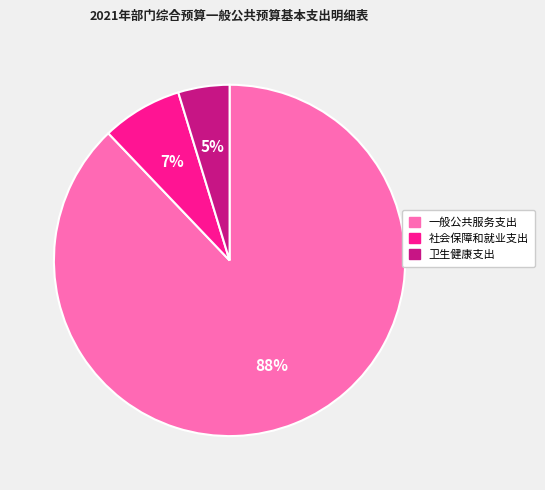

Is it true that 卫生健康支出 is 5% of the pie?

True